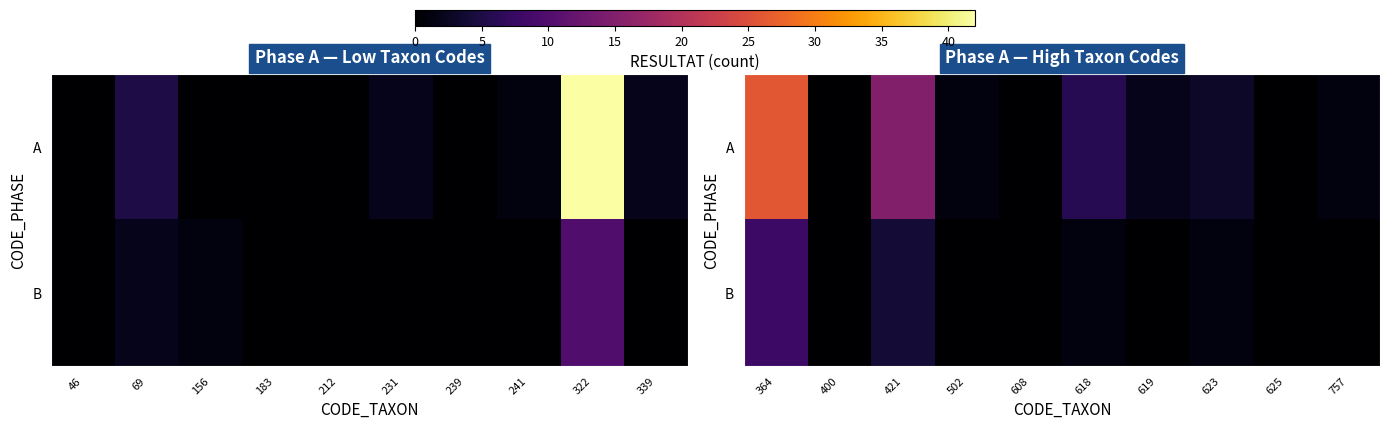

The A series shows 2 at 618. True or false?

False